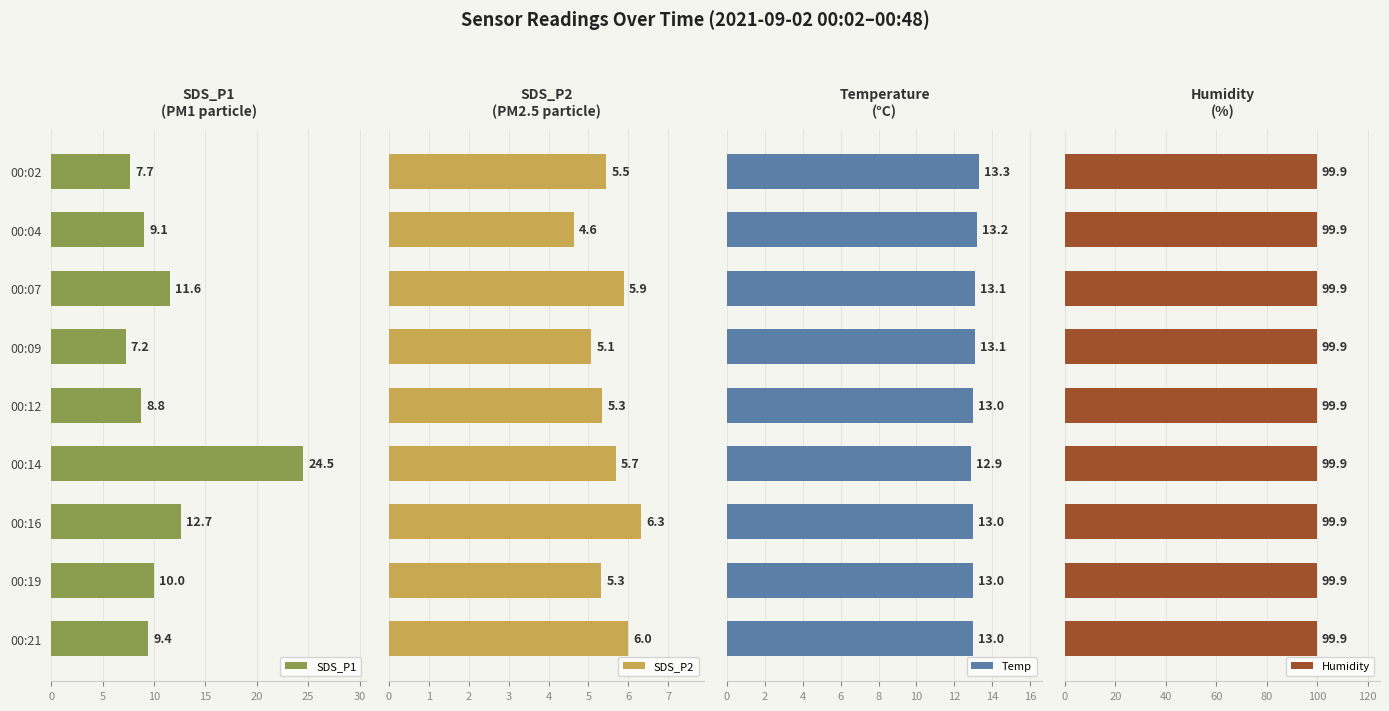

Is it true that SDS_P1 equals 9.1 at 00:04?

True